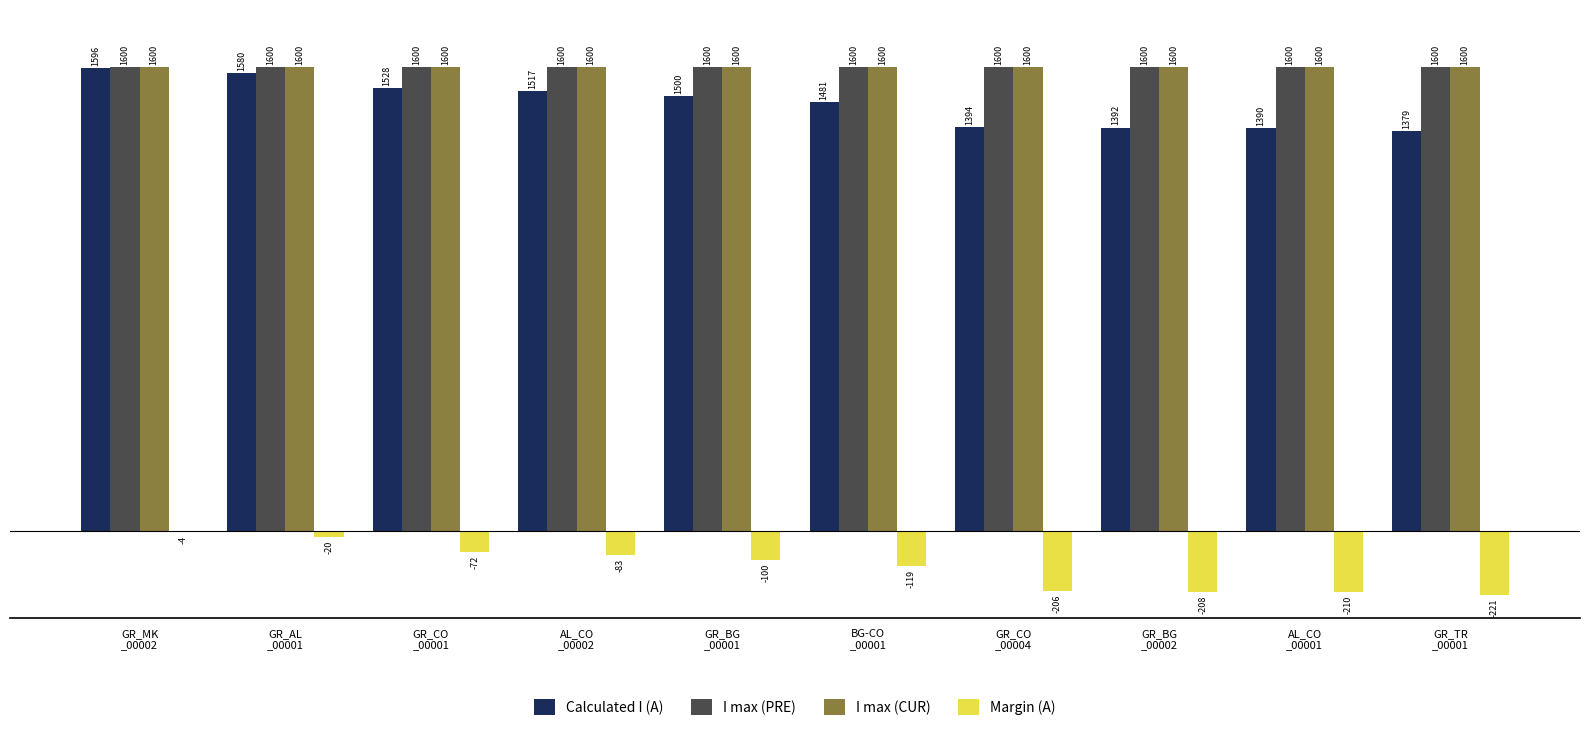

Reading left to right, transcribe all the data shown in this chart.

Calculated I (A): GR_MK
_00002=1596	GR_AL
_00001=1580	GR_CO
_00001=1528	AL_CO
_00002=1517	GR_BG
_00001=1500	BG-CO
_00001=1481	GR_CO
_00004=1394	GR_BG
_00002=1392	AL_CO
_00001=1390	GR_TR
_00001=1379
I max (PRE): GR_MK
_00002=1600	GR_AL
_00001=1600	GR_CO
_00001=1600	AL_CO
_00002=1600	GR_BG
_00001=1600	BG-CO
_00001=1600	GR_CO
_00004=1600	GR_BG
_00002=1600	AL_CO
_00001=1600	GR_TR
_00001=1600
I max (CUR): GR_MK
_00002=1600	GR_AL
_00001=1600	GR_CO
_00001=1600	AL_CO
_00002=1600	GR_BG
_00001=1600	BG-CO
_00001=1600	GR_CO
_00004=1600	GR_BG
_00002=1600	AL_CO
_00001=1600	GR_TR
_00001=1600
Margin (A): GR_MK
_00002=-4	GR_AL
_00001=-20	GR_CO
_00001=-72	AL_CO
_00002=-83	GR_BG
_00001=-100	BG-CO
_00001=-119	GR_CO
_00004=-206	GR_BG
_00002=-208	AL_CO
_00001=-210	GR_TR
_00001=-221